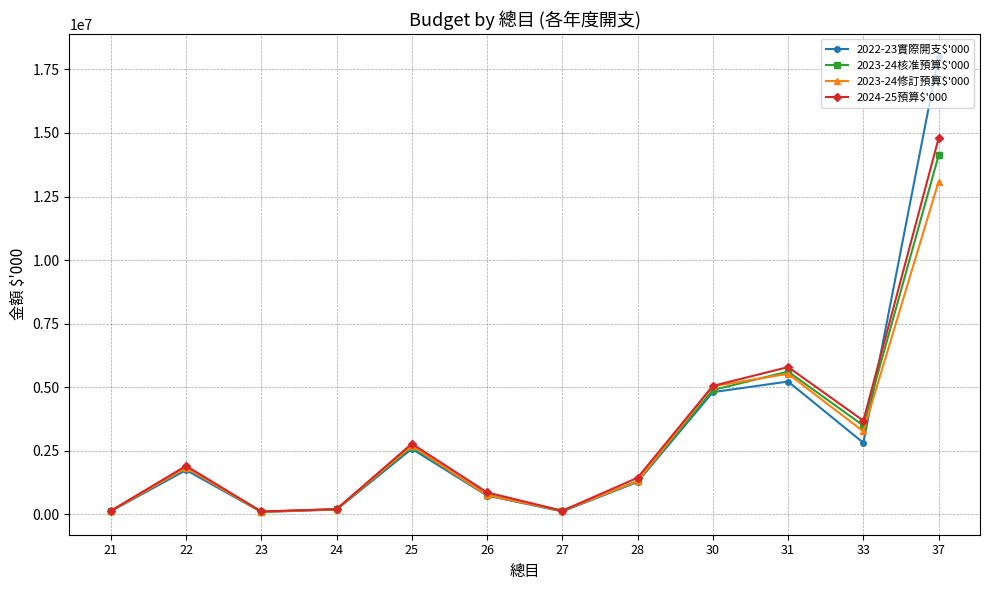

Where is the first local maximum for 2024-25預算$'000?

22